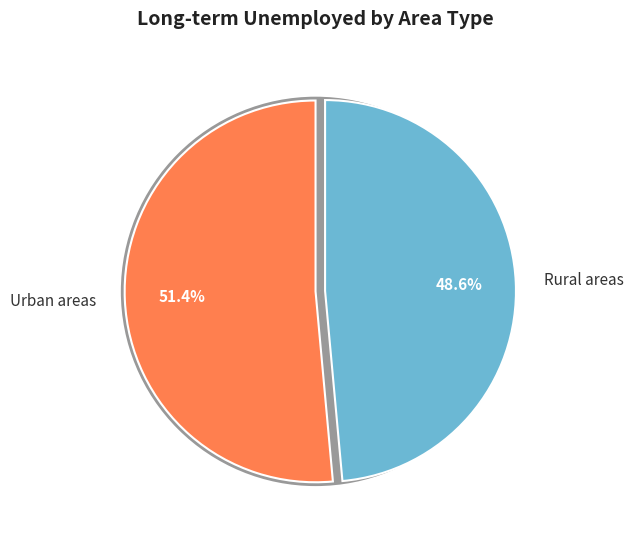

Combined, do Urban areas and Rural areas account for over 50%?

Yes